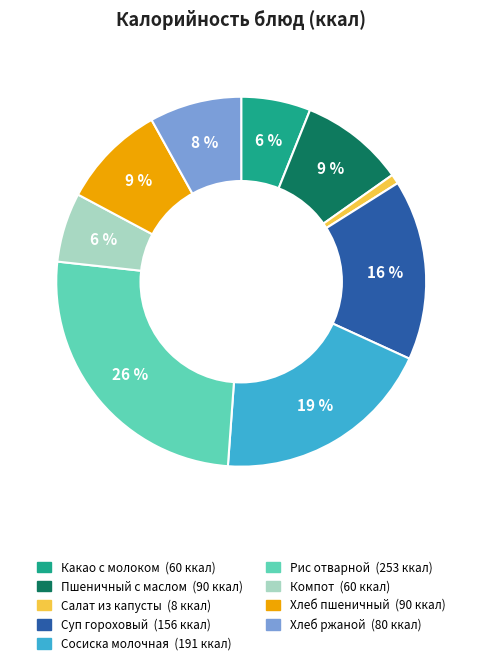

Combined, do Салат из капусты and Какао с молоком account for over 50%?

No